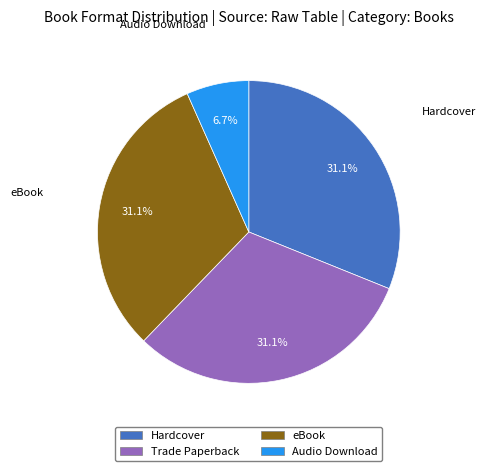

Which category has the smallest portion of the pie?

Audio Download